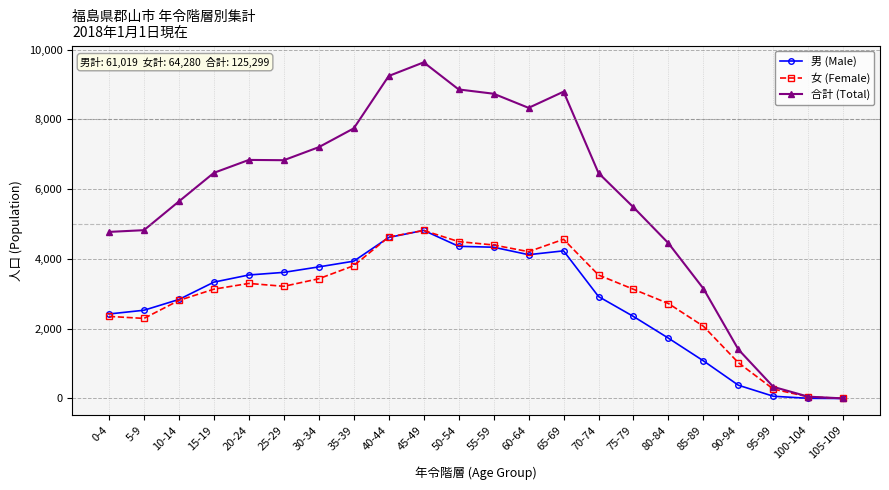

At which category is the sum across all series the highest?

45-49